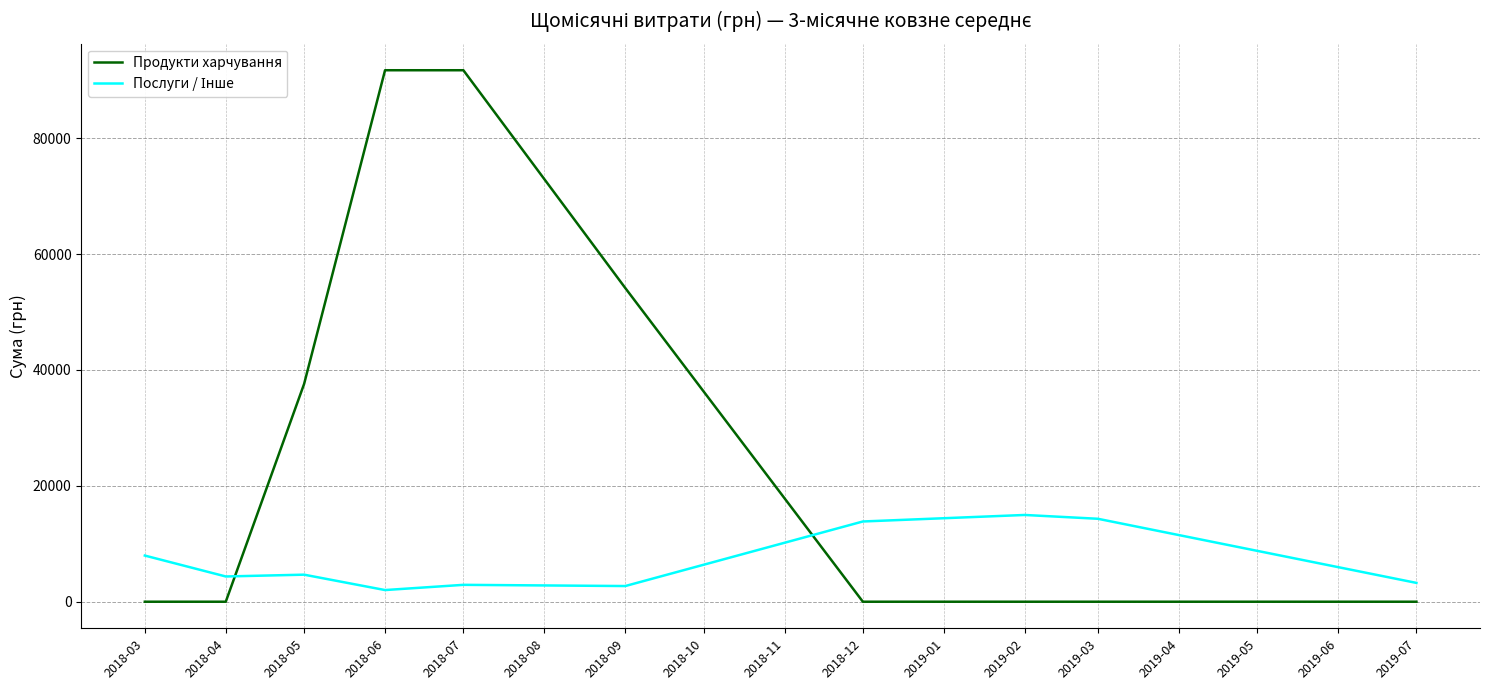

The value of Продукти харчування at 2018-09 is 54137.7. True or false?

True